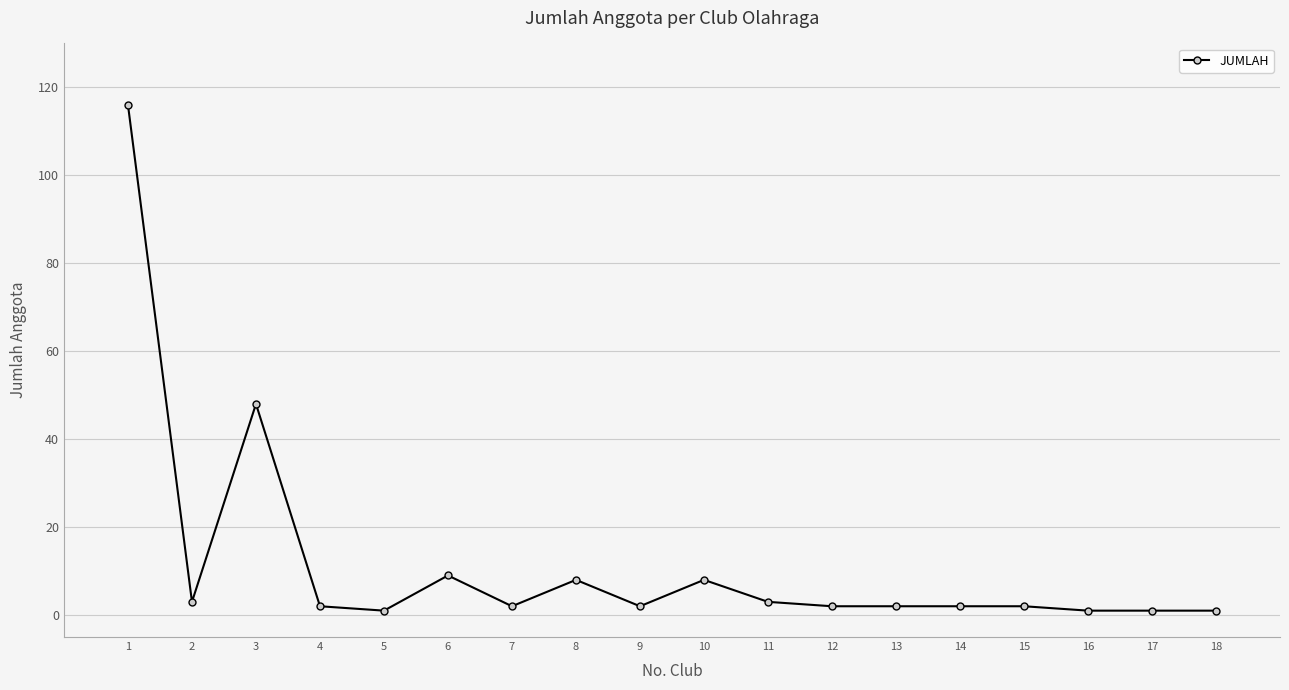

True or false: the data shows 2 at 4.

True